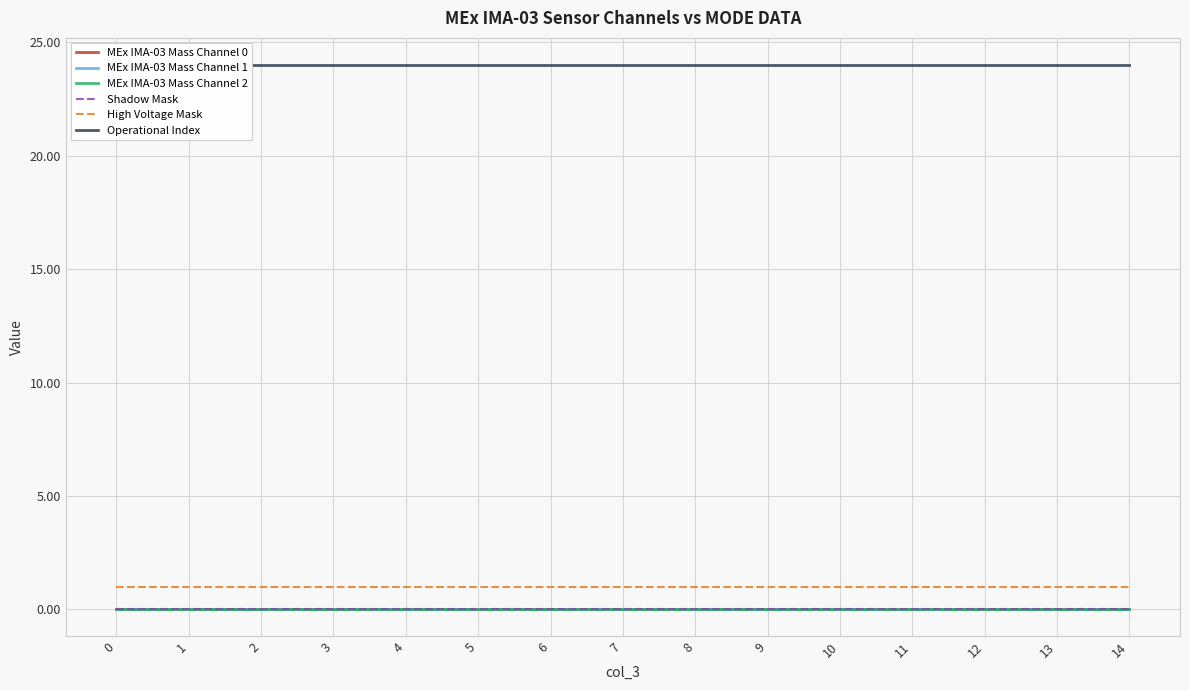

Which series has the largest range (max minus min)?

MEx IMA-03 Mass Channel 0